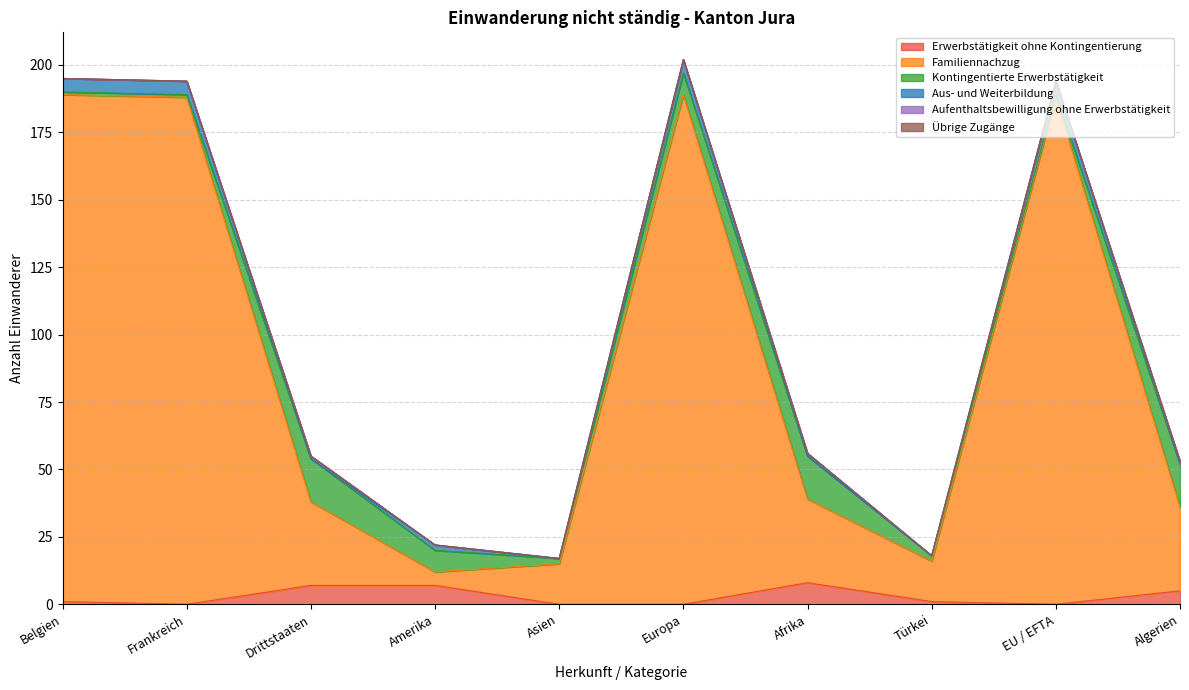

Reading left to right, list all the values displayed in this chart.

Erwerbstätigkeit ohne Kontingentierung: 1	0	7	7	0	0	8	1	0	5
Familiennachzug: 188	188	31	5	15	189	31	15	188	31
Kontingentierte Erwerbstätigkeit: 1	1	16	8	2	8	16	2	1	16
Aus- und Weiterbildung: 5	5	0	2	0	5	0	0	5	0
Aufenthaltsbewilligung ohne Erwerbstätigkeit: 0	0	1	0	0	0	1	0	0	1
Übrige Zugänge: 0	0	0	0	0	0	0	0	0	0